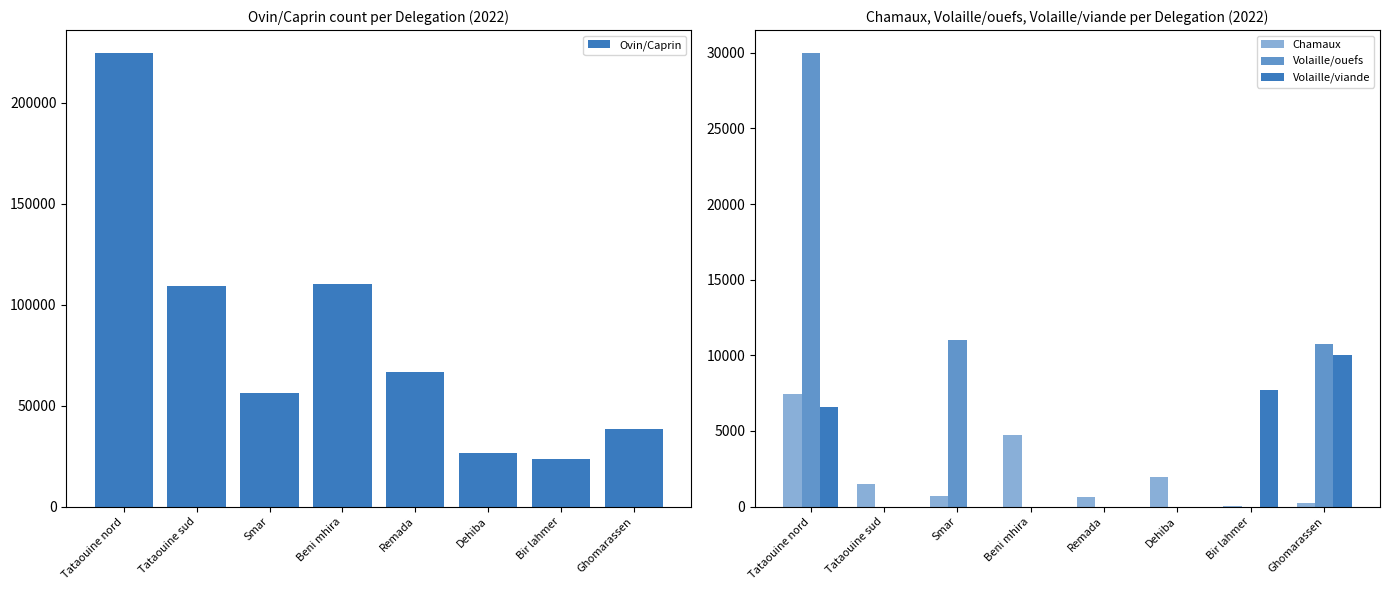

How many distinct data groups are displayed?

4